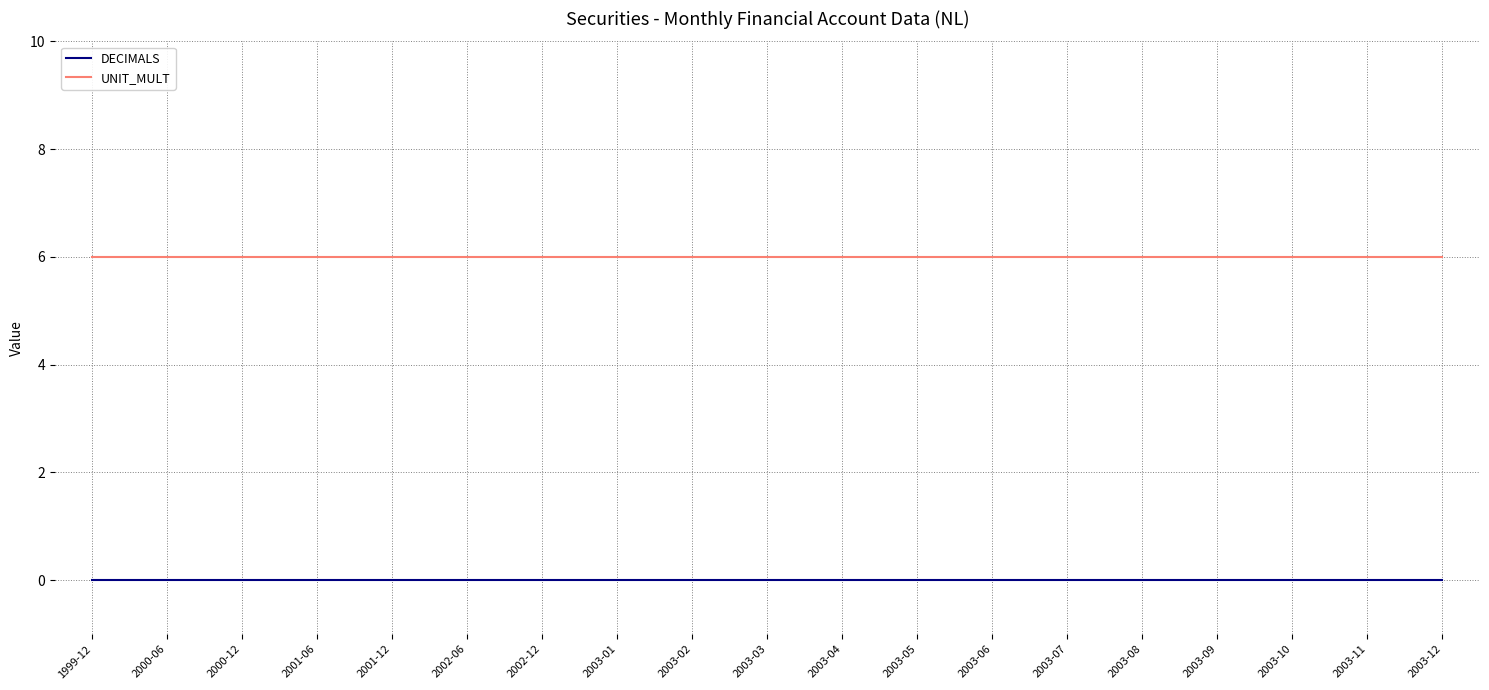

How many distinct data groups are displayed?

2